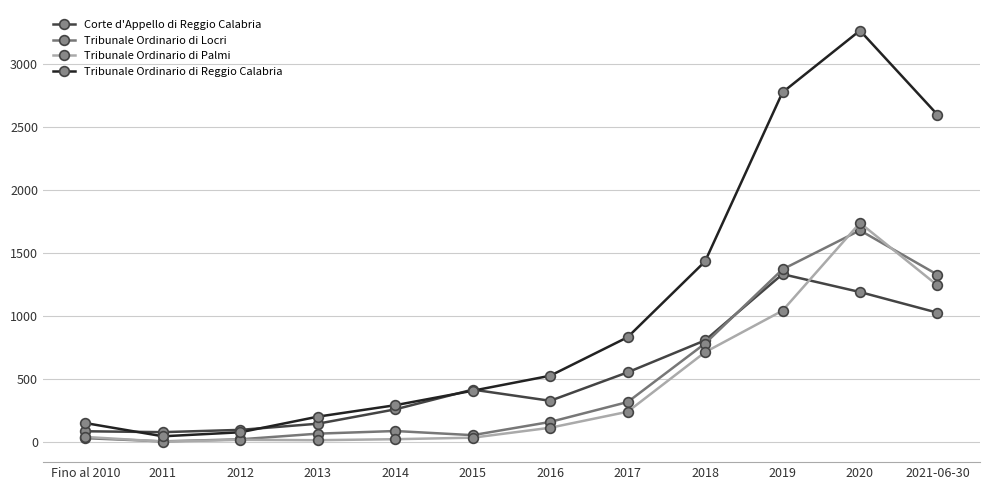

Which series has the largest total across all categories?

Tribunale Ordinario di Reggio Calabria